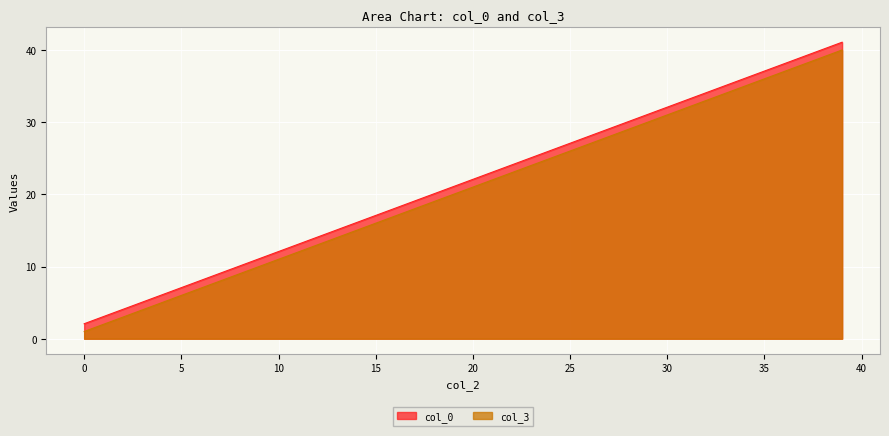

What is the approximate value of col_0 at 27?

29.1